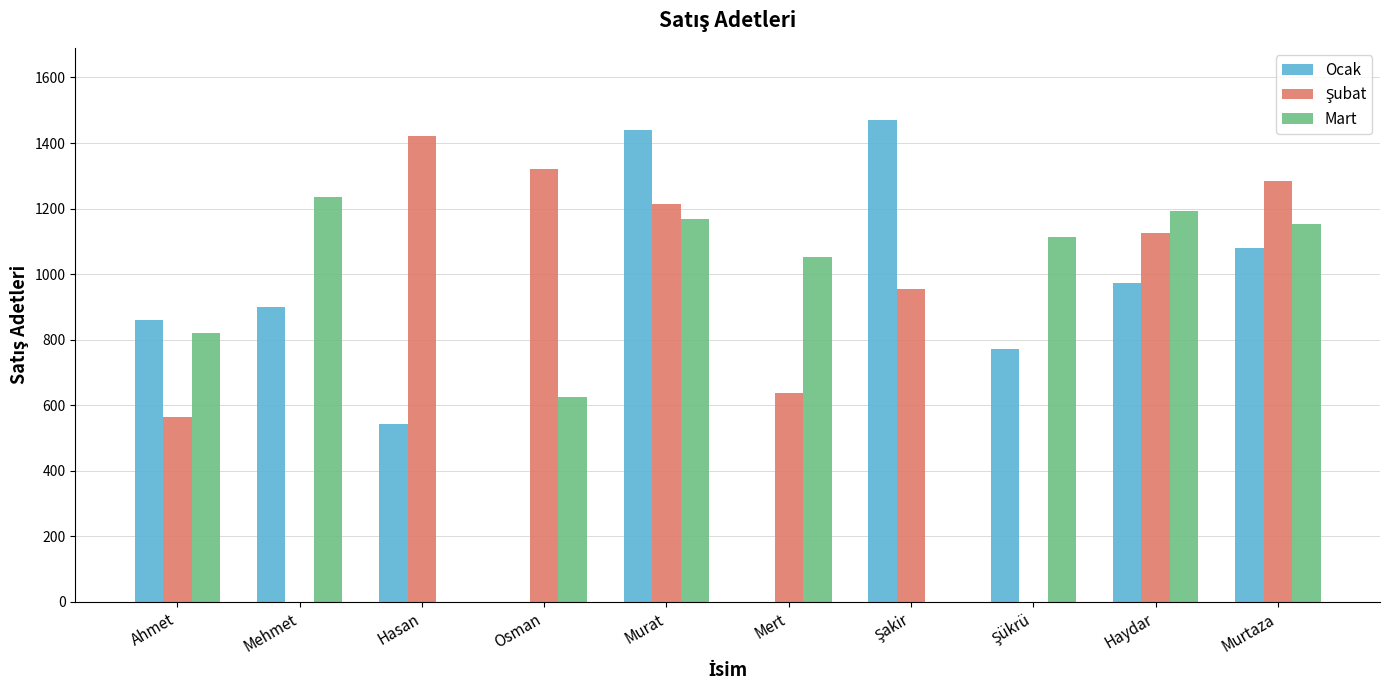

How many categories are shown in the chart?

10